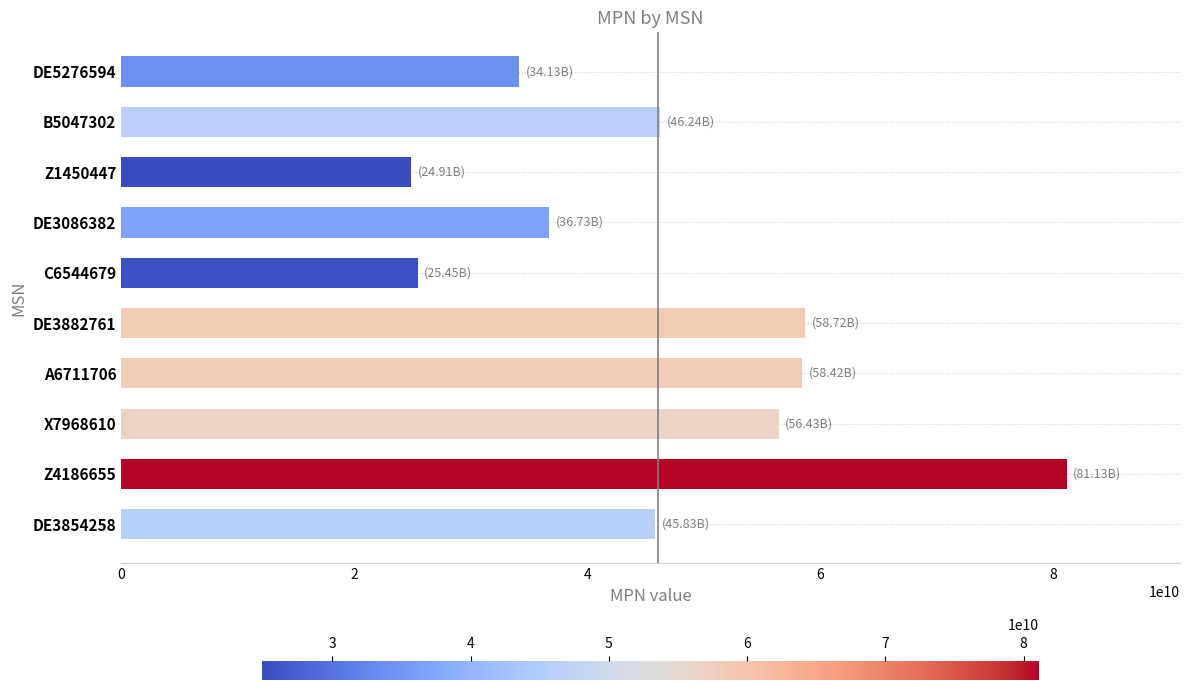

What is the ratio of the value at DE3882761 to the value at A6711706?

1.0